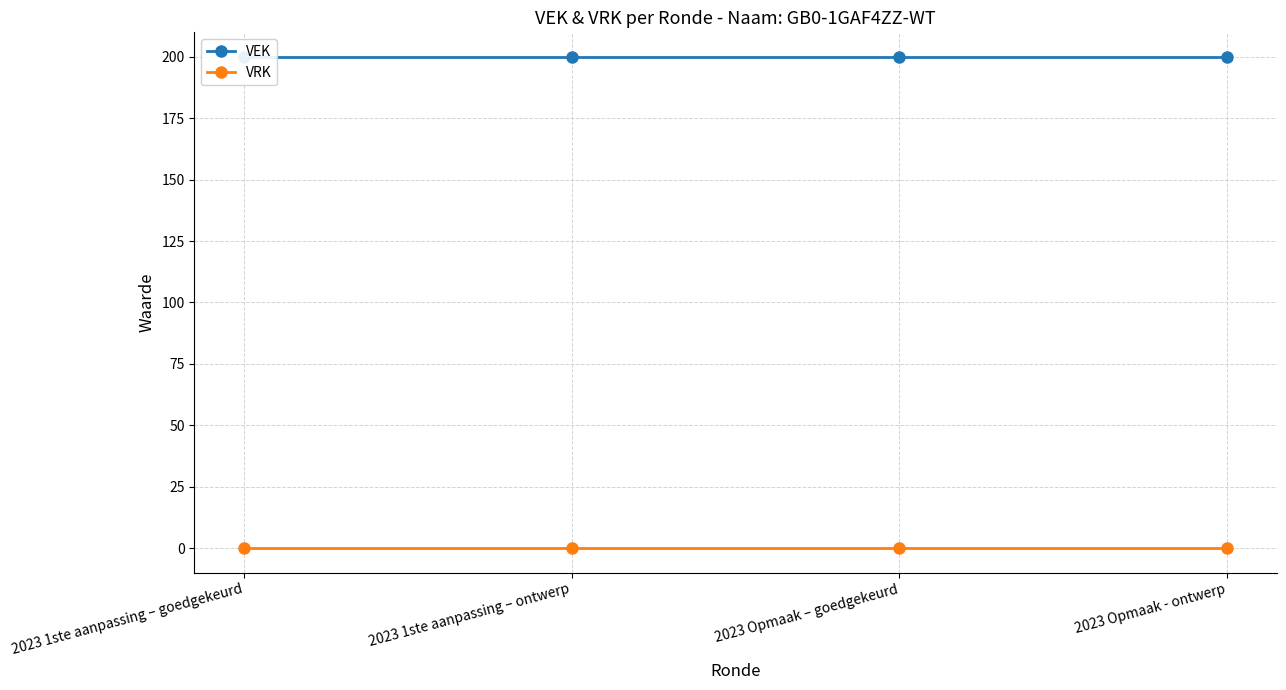

Where is VRK nearest to the value 0?

2023 1ste aanpassing – goedgekeurd